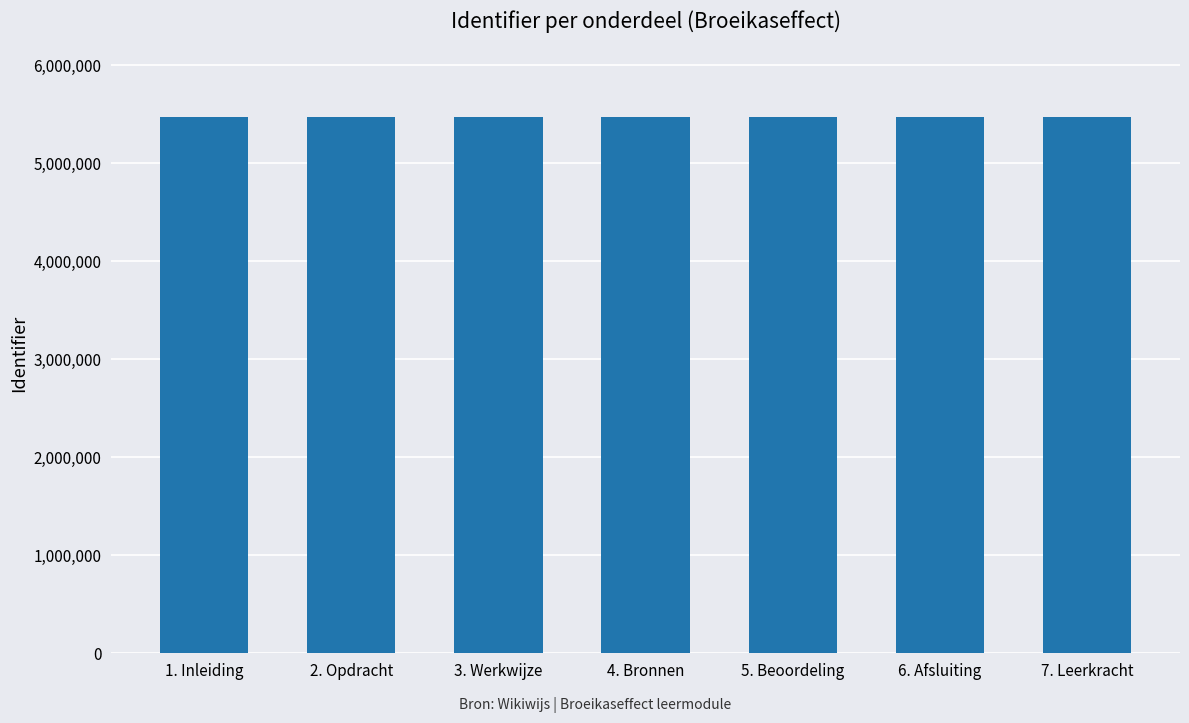

The value at 3. Werkwijze is 8841882. True or false?

False